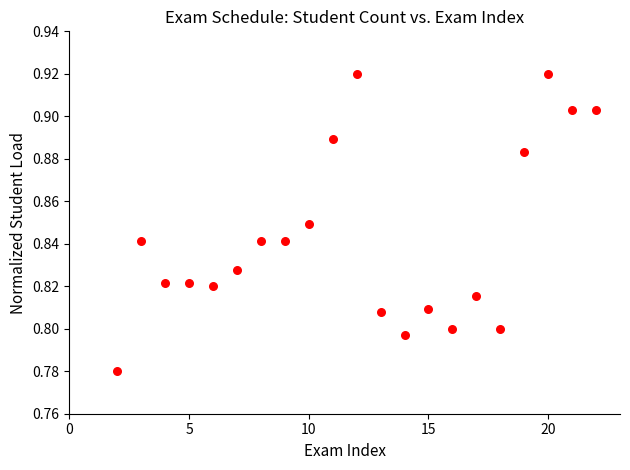

What is the range of X values (max minus min)?

20.0